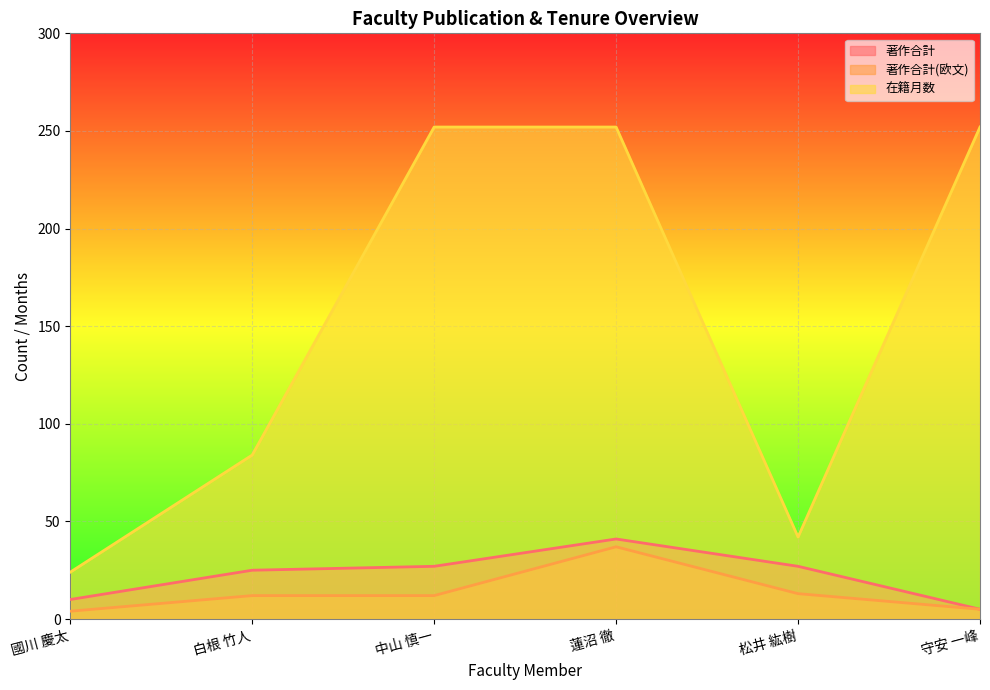

At how many categories does at least one series exceed 198?

3